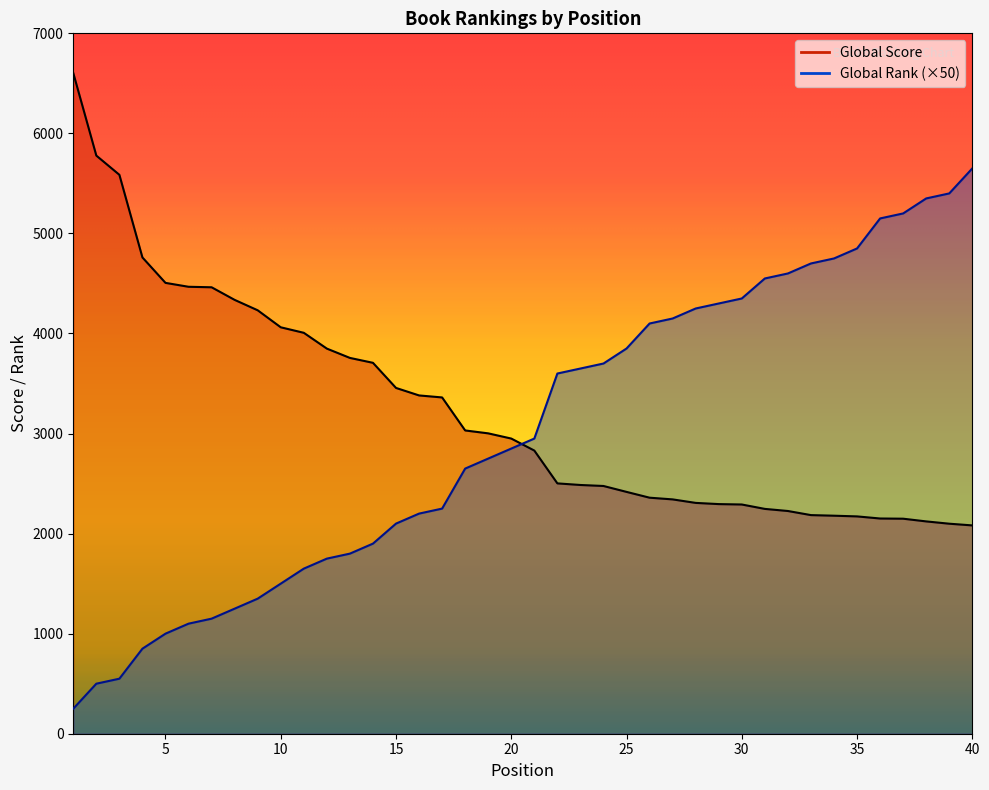

What is the difference between the maximum and minimum values in the Global Rank series?

5400